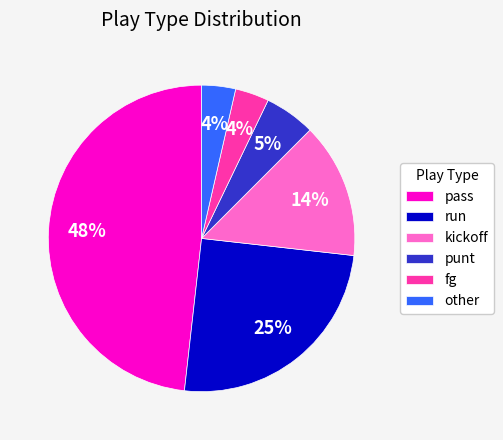

Does any single category account for the majority?

No